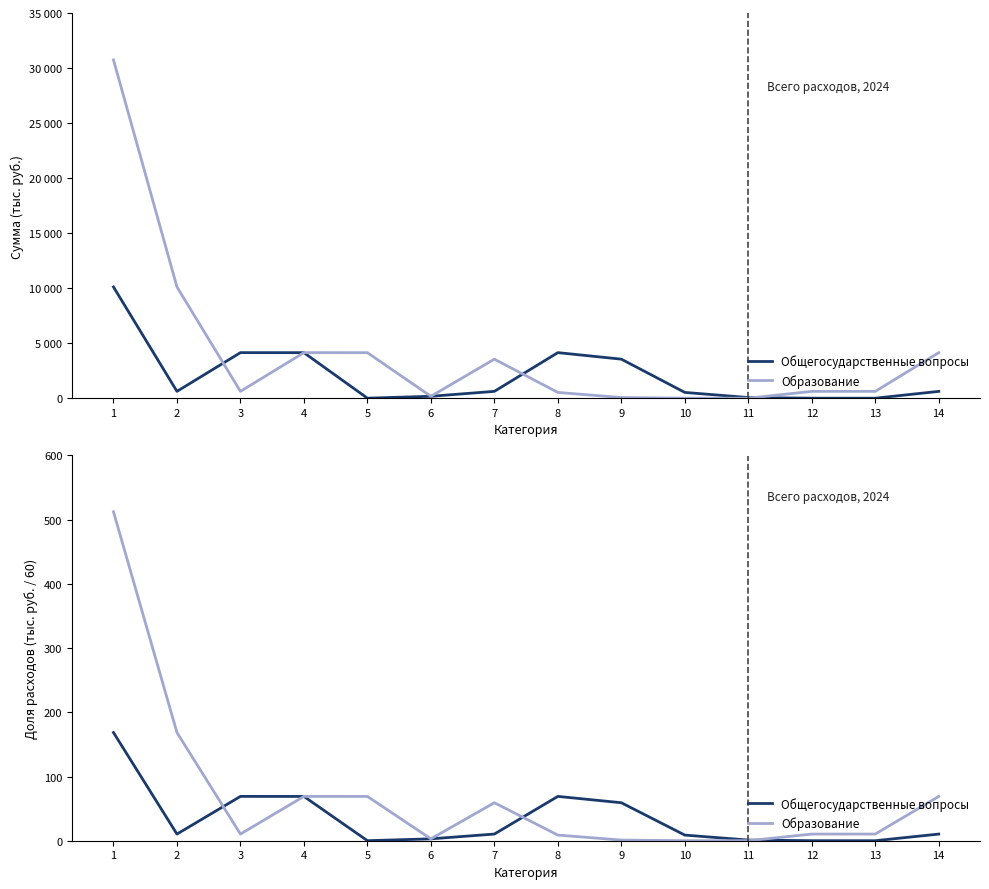

How many data points in Общегосударственные вопросы are less than 10?

6